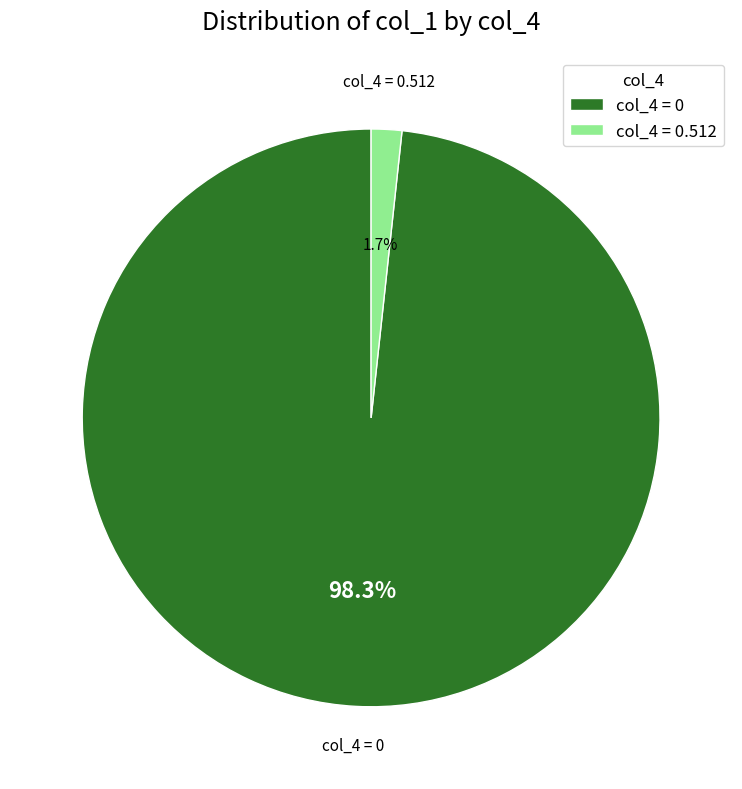

Count the number of slices in the pie.

2